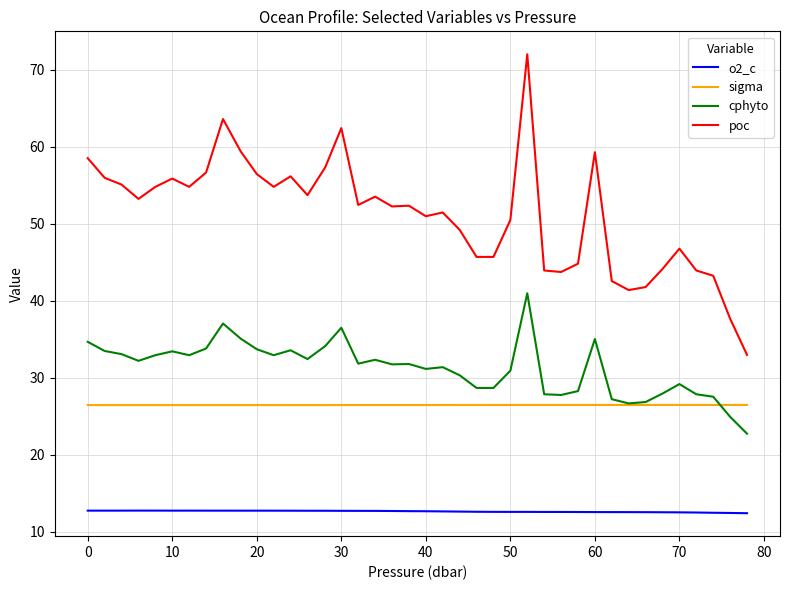

Which series has the largest range (max minus min)?

poc